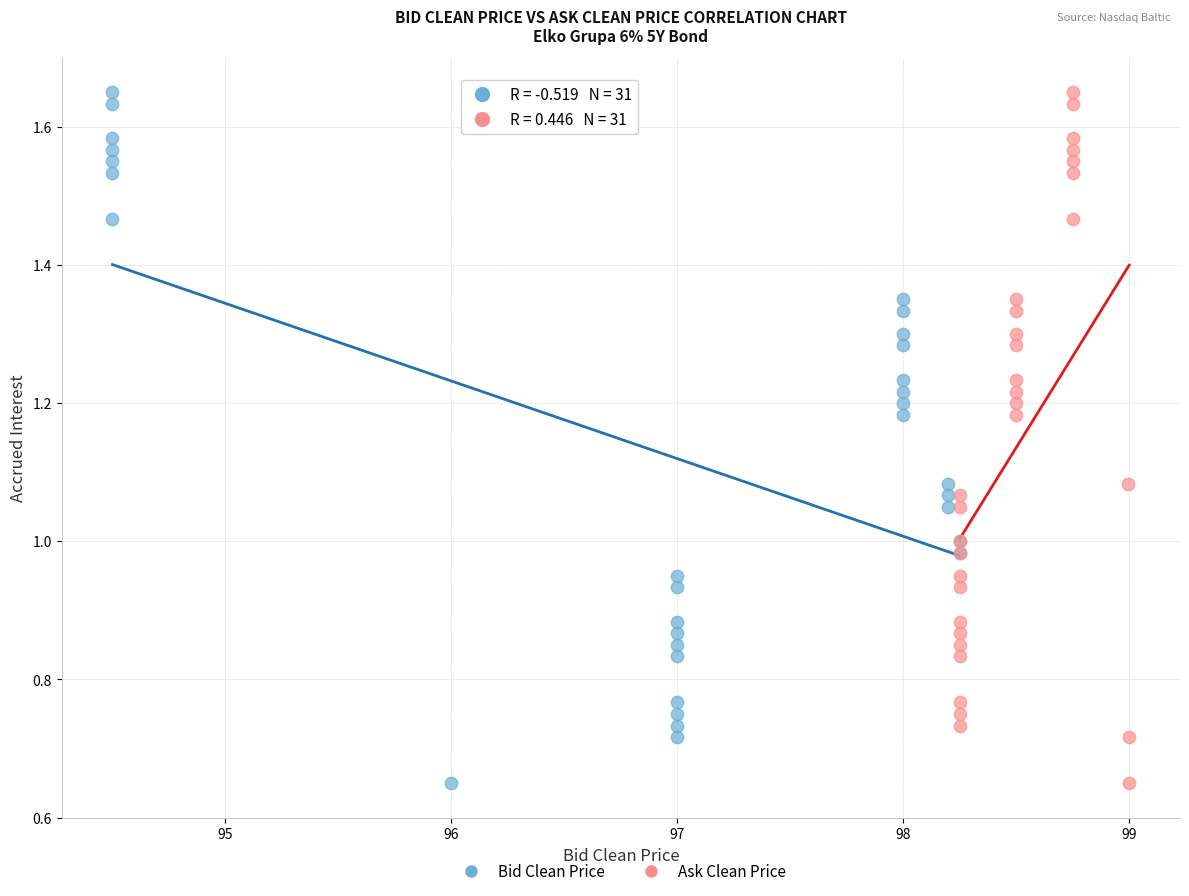

What are all the series names shown in the legend?

Bid Clean Price, Ask Clean Price